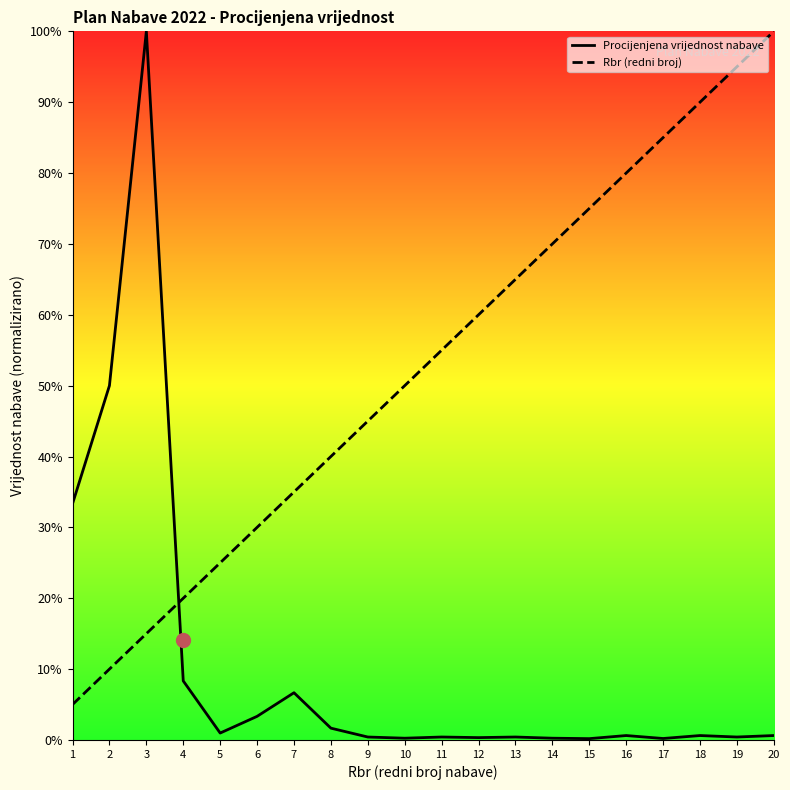

How many intersections are there between Rbr (redni broj) and Procijenjena vrijednost nabave?

1